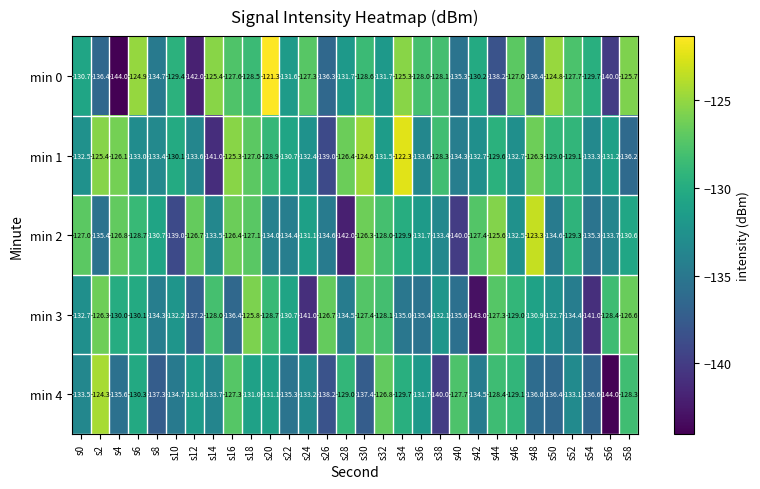

How many values in the min 4 series are below -133?

16